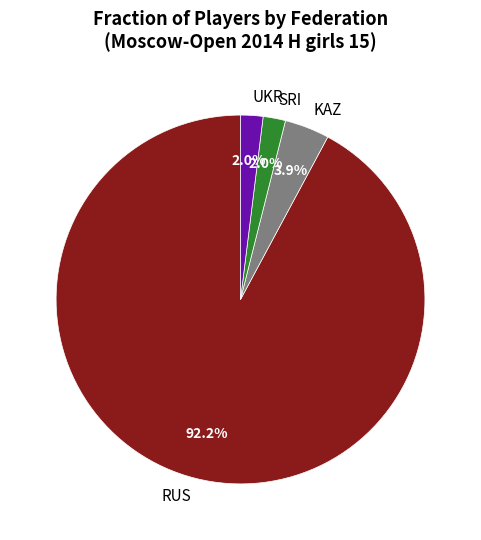

Which has a higher value, UKR or RUS?

RUS